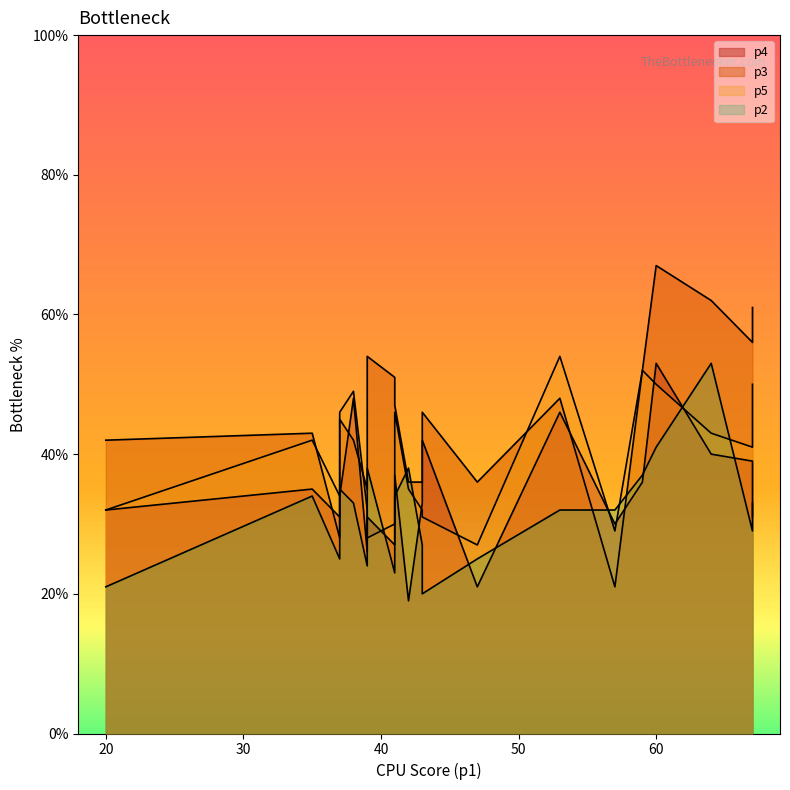

What is the value of the p3 point at the 9th from the left?

51